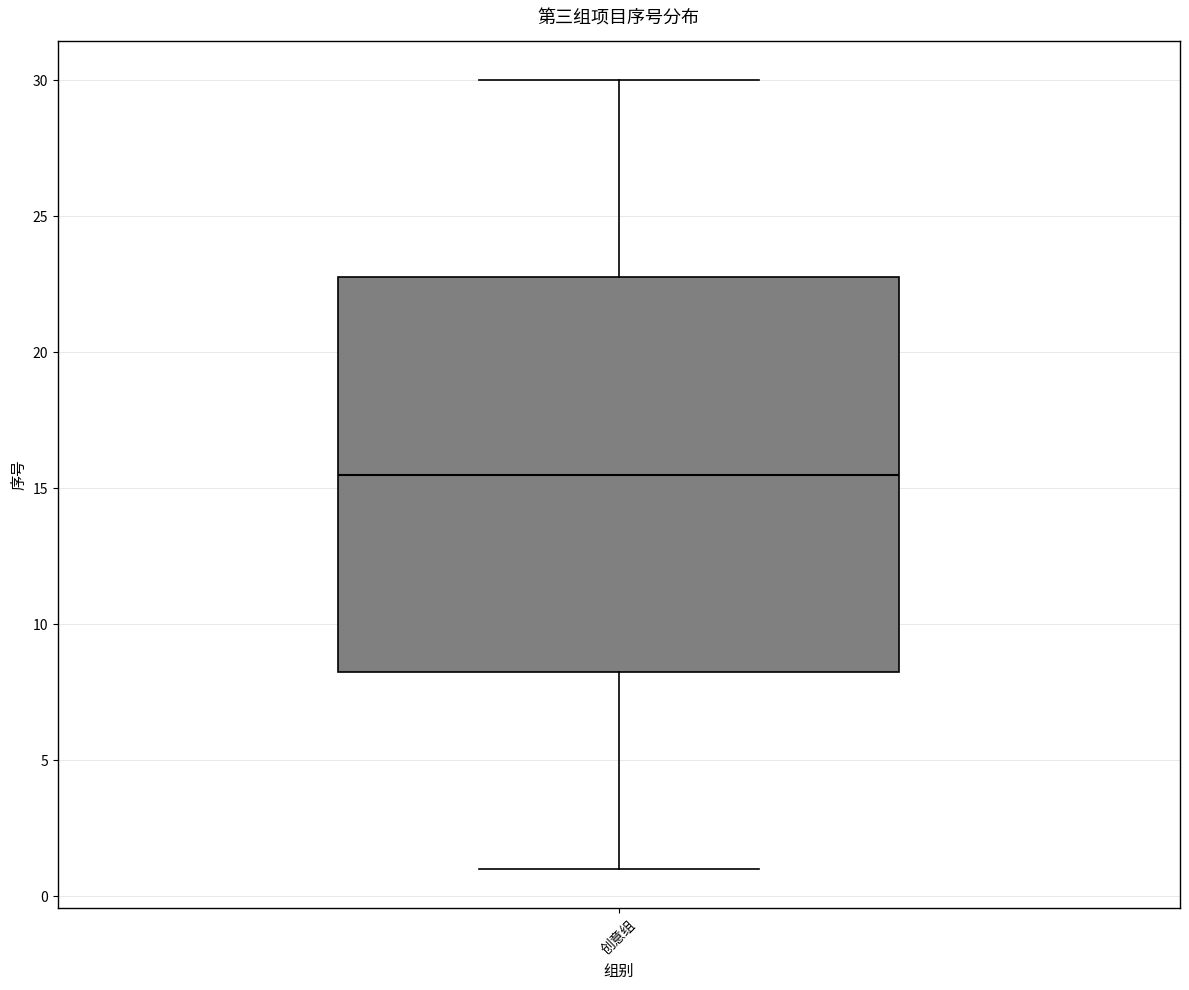

Transcribe this box plot: give where the median line is, the range the box spans, and where the two whiskers end, as read against the y-axis. The values are not printed on the chart, so give them approximately, as read against the axis.

median 15.5, box 8.5 to 23.0, whiskers 1.0 to 30.0